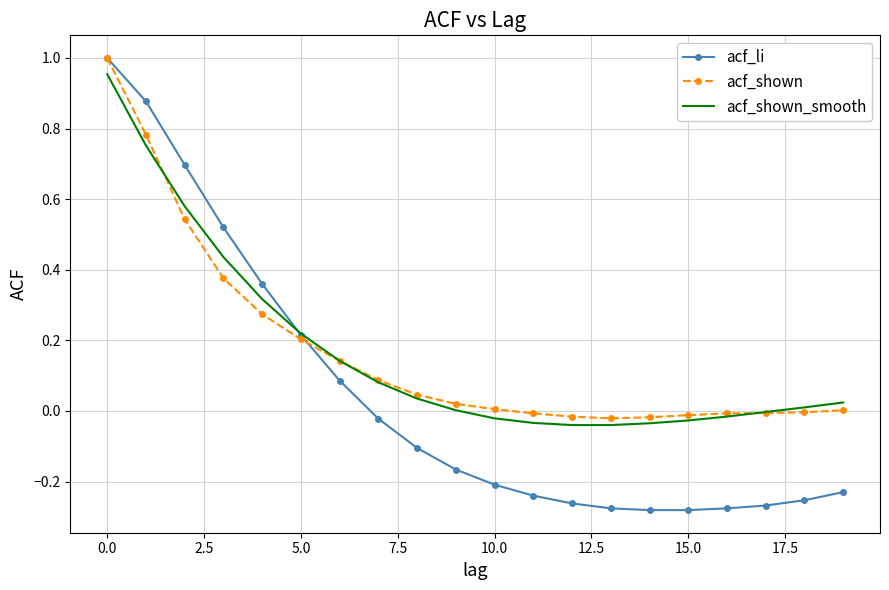

What are all the series names shown in the legend?

acf_li, acf_shown, acf_shown_smooth